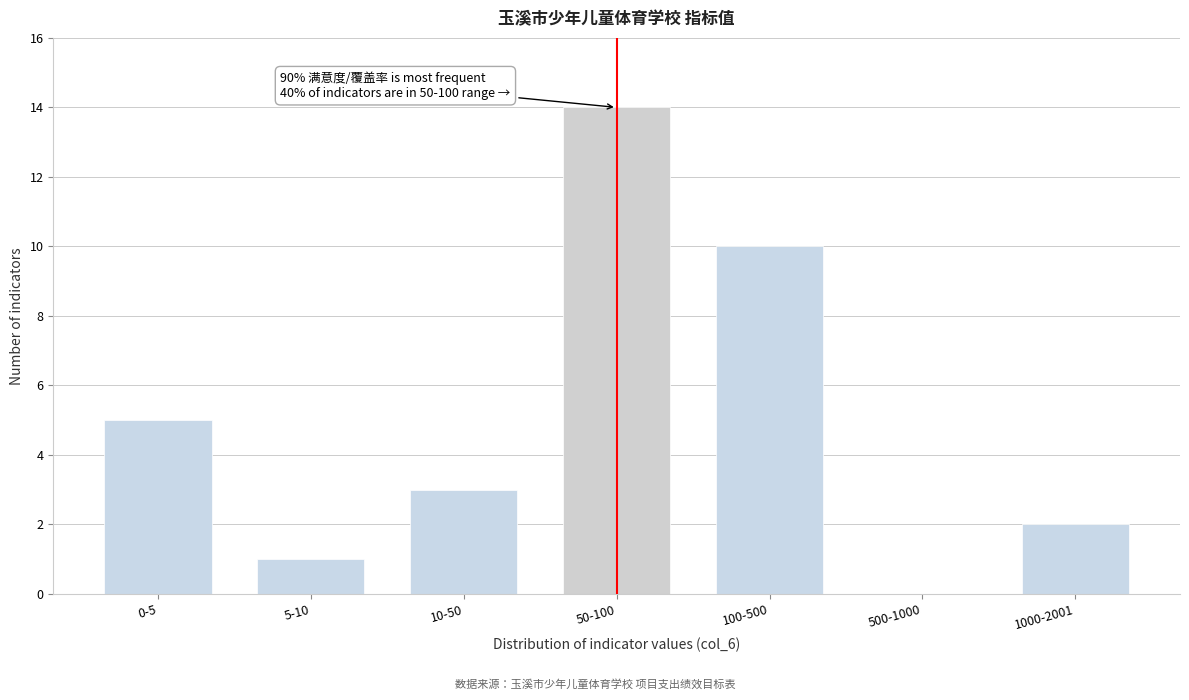

Reading right to left, transcribe all the data shown in this chart.

1000-2001=2	500-1000=0	100-500=10	50-100=14	10-50=3	5-10=1	0-5=5